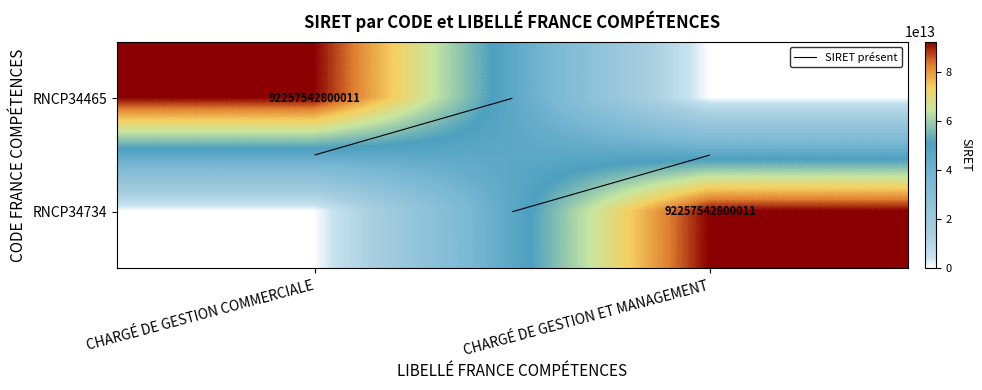

Rank the series by their maximum value, from lowest to highest.

RNCP34465, RNCP34734